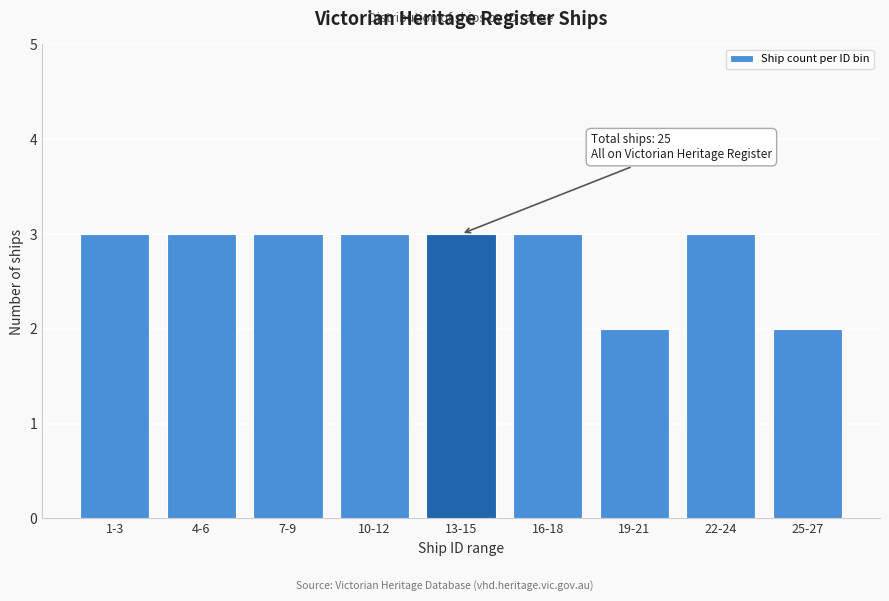

Reading right to left, what are all the values shown in this chart?

2	3	2	3	3	3	3	3	3